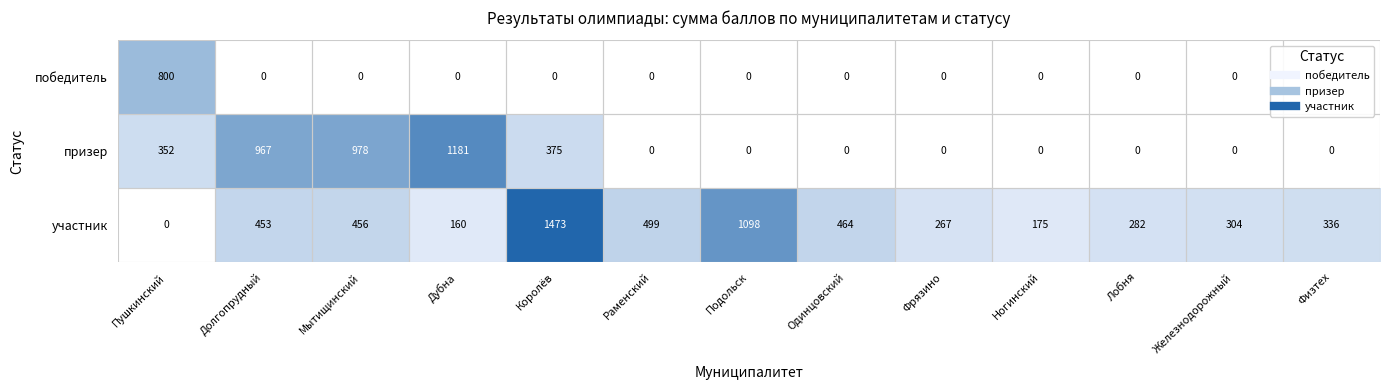

Which series changed the most between Королёв and Подольск?

участник